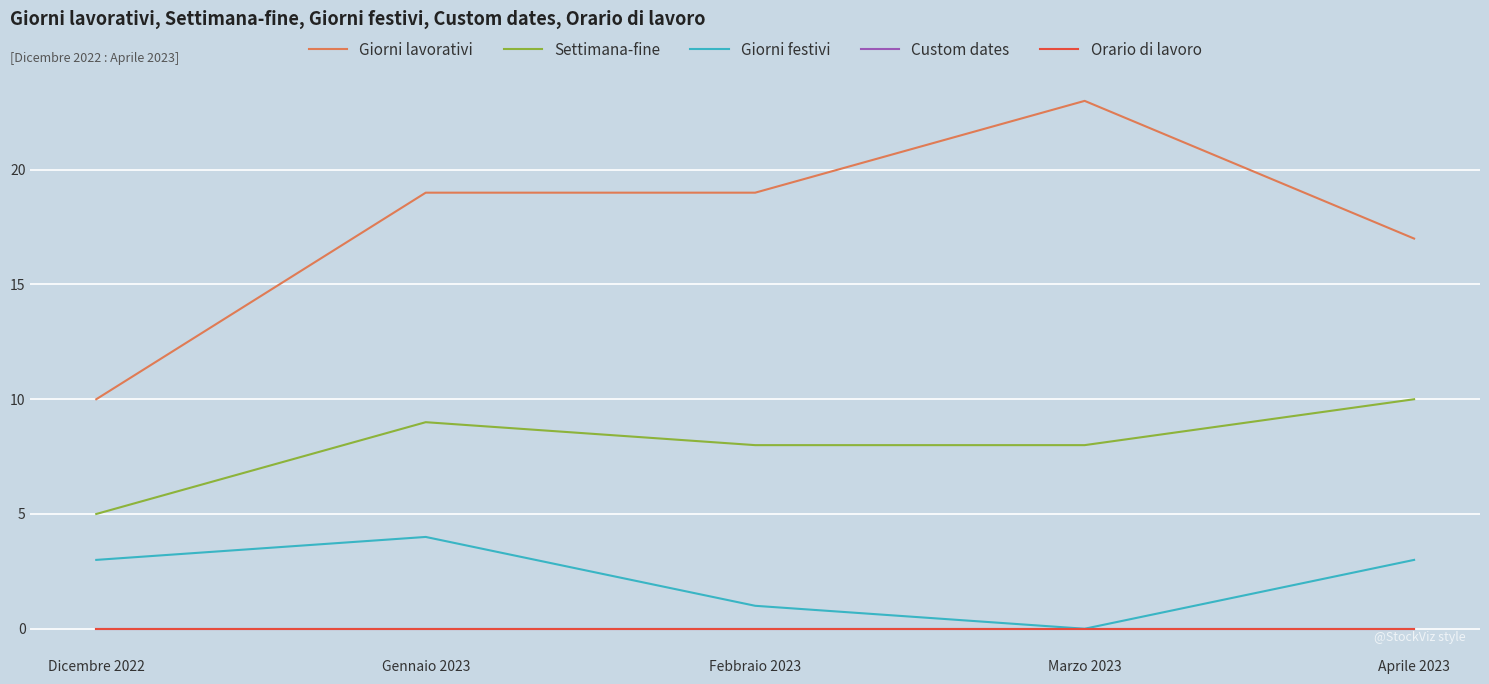

Is this an area chart (filled region under the line)?

No